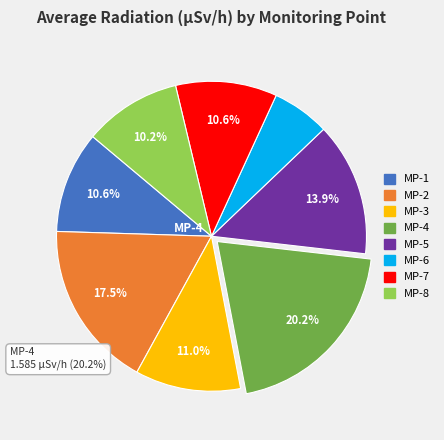

Is it true that MP-8 is 3% of the pie?

False